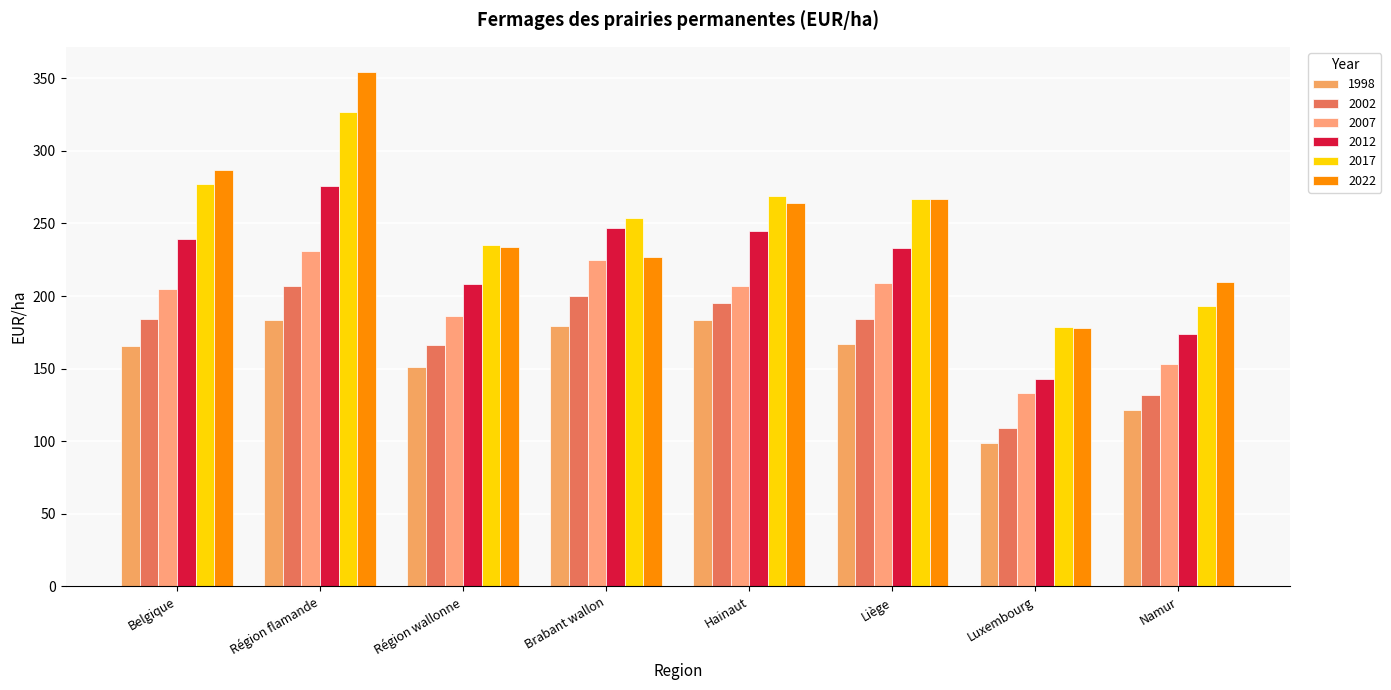

At which label is 2002 closest to 158?

Région wallonne